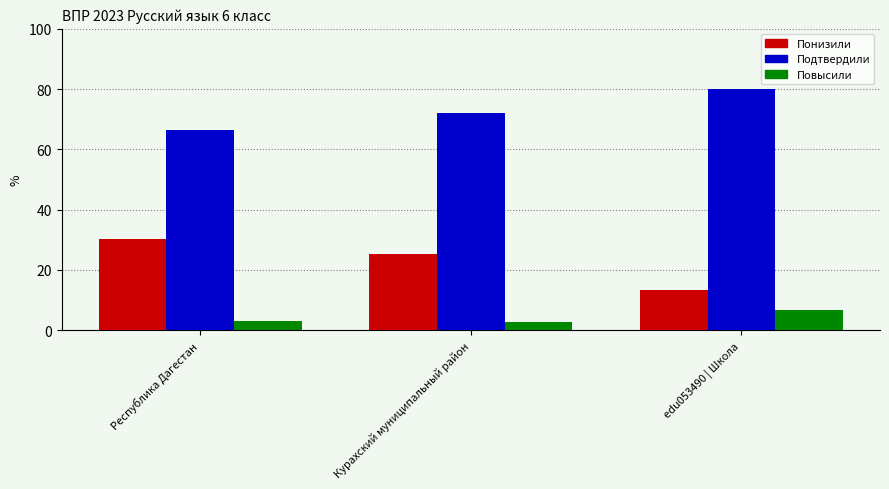

Reading right to left, extract all data points from this chart.

Понизили: 13.3	25.3	30.2
Подтвердили: 80.0	72.1	66.6
Повысили: 6.7	2.6	3.2